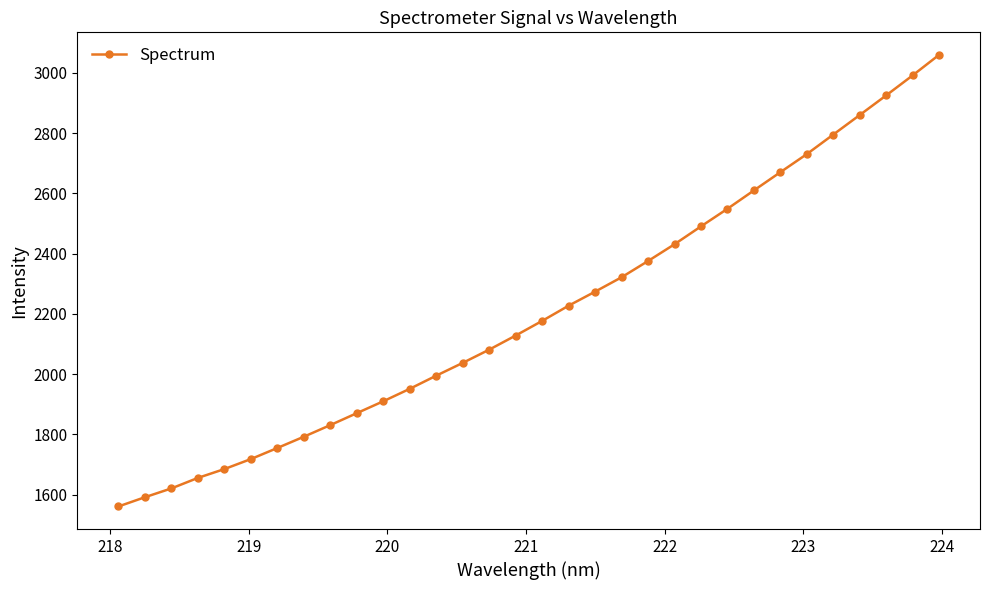

What is the difference between the second highest and minimum values?

1430.7